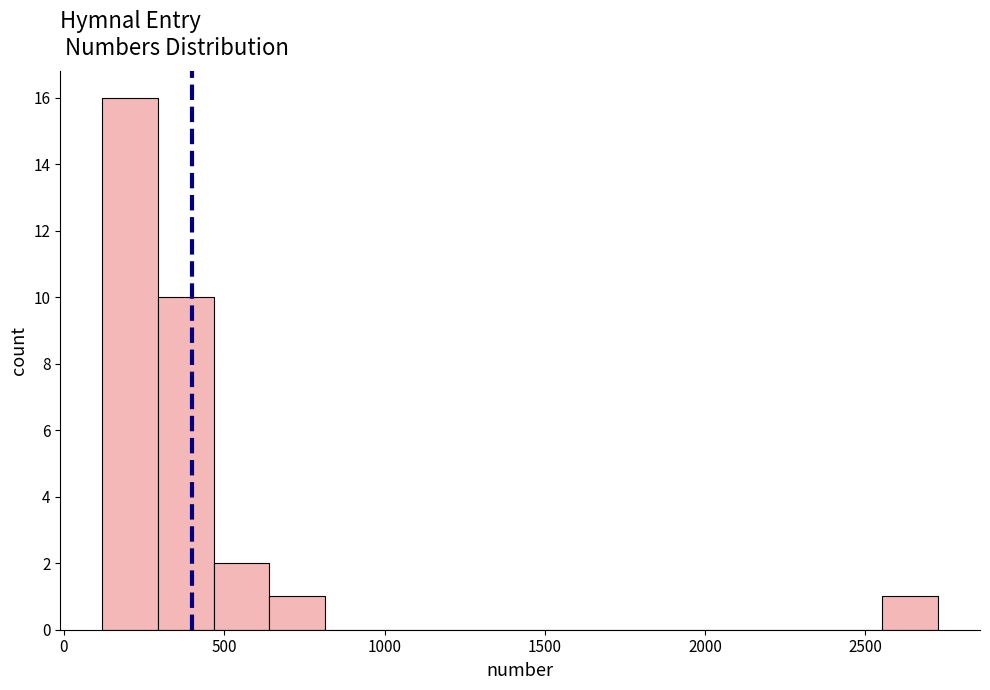

Read against the x-axis, roughly where is the centre of the tallest bar?

200